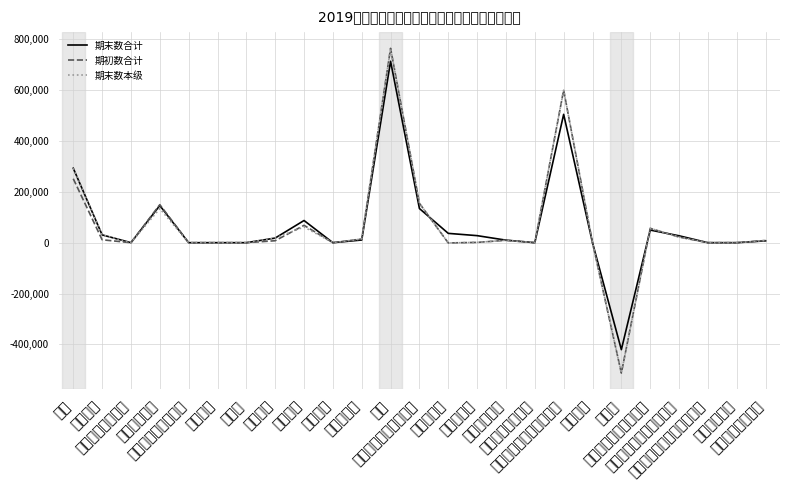

Which has a higher value, 与上级往来 or 国库存款?

与上级往来